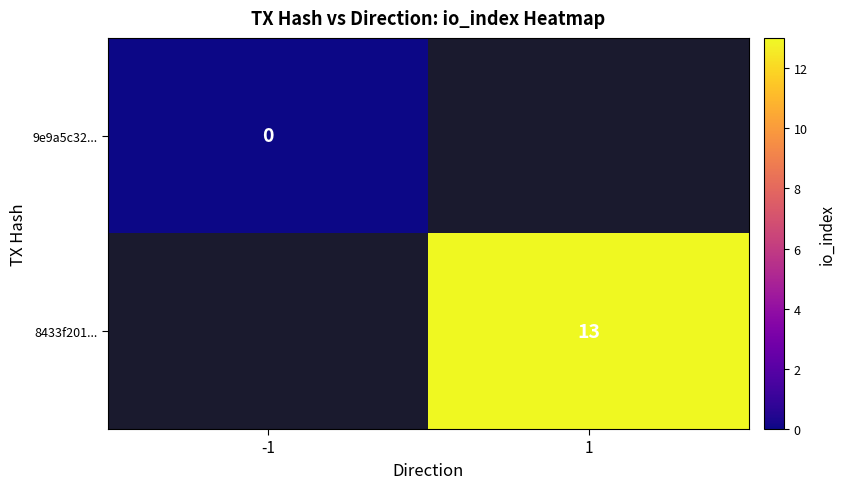

How many data points does each series have?

2